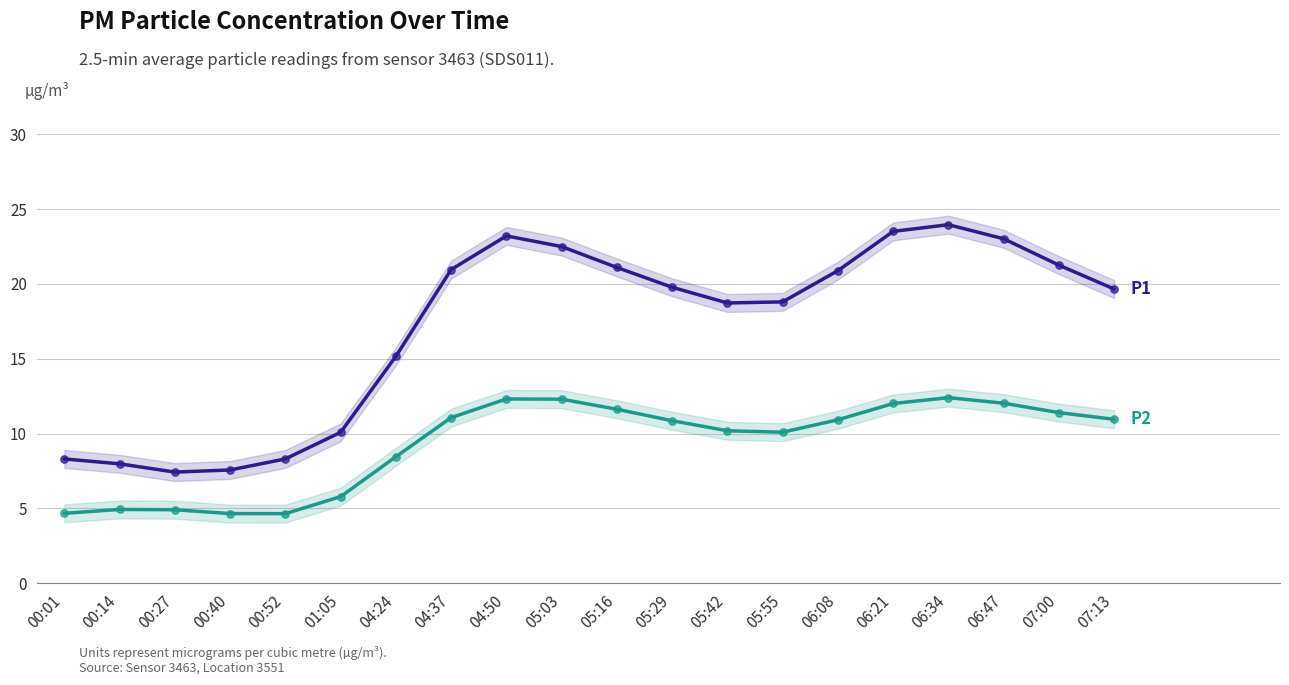

Which series reaches the maximum Y coordinate?

P1